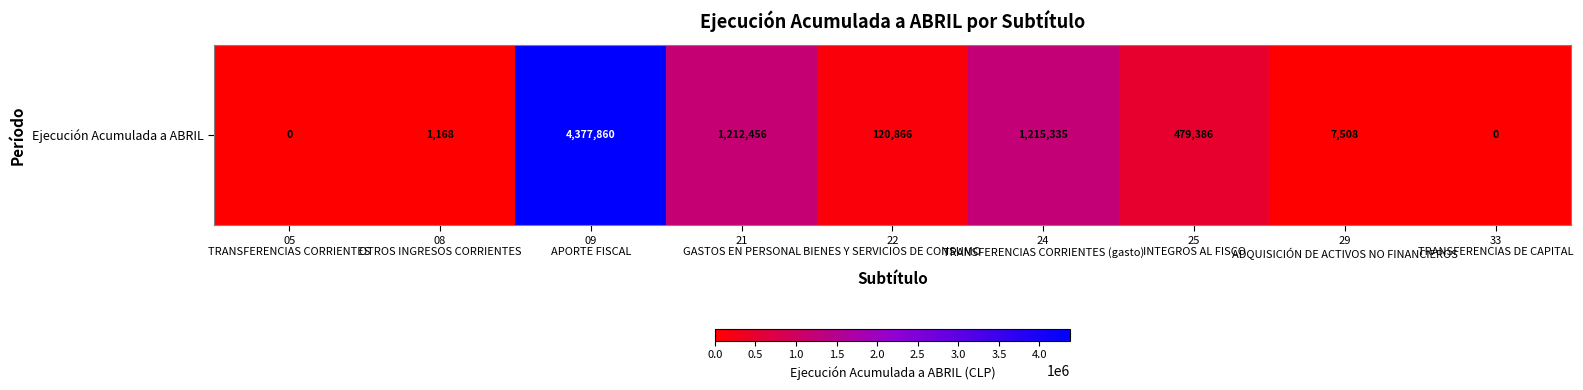

What is the sum of all values?

7414579